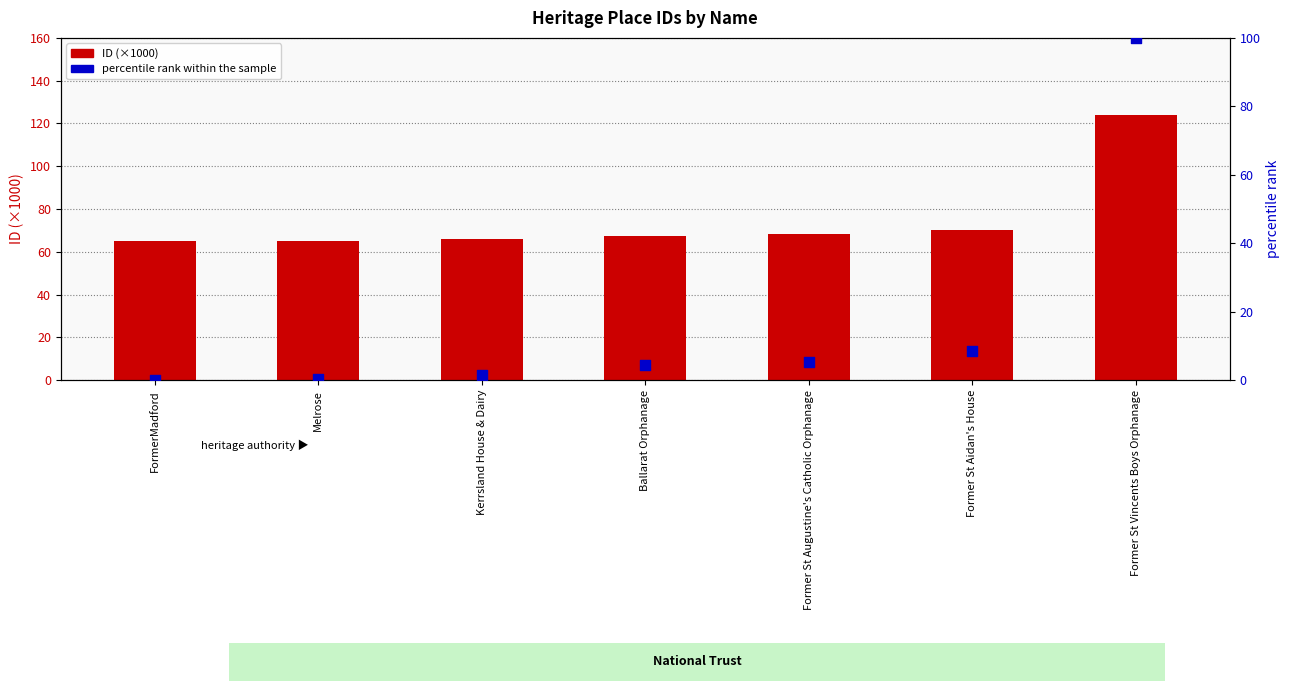

Which series contains the lowest Y value?

percentile rank within the sample